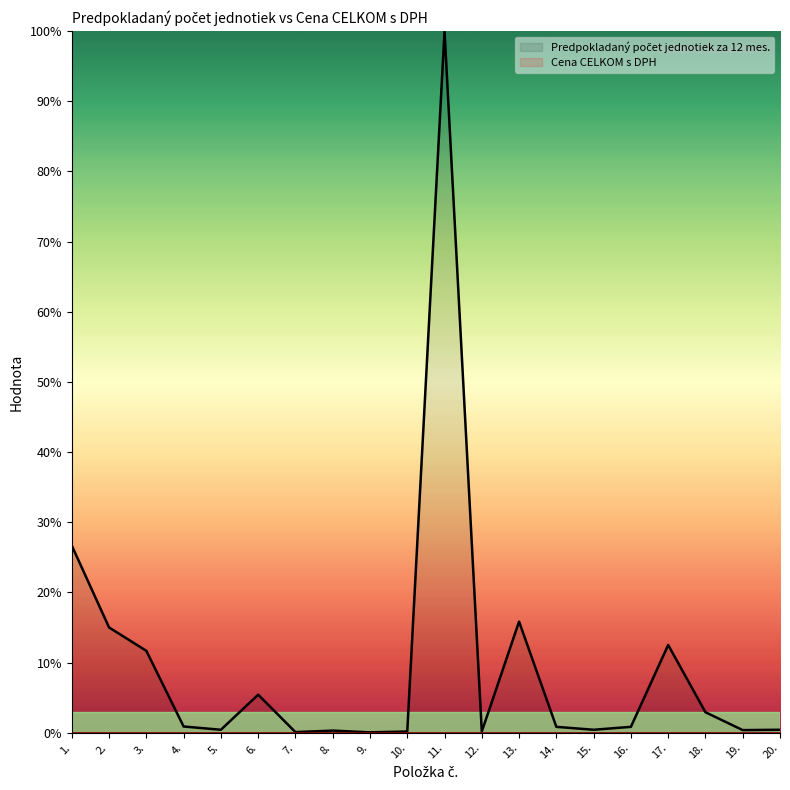

List the labels in order of value, largest first.

11., 1., 13., 2., 17., 3., 6., 18., 4., 14., 16., 5., 15., 20., 19., 8., 10., 12., 7., 9.